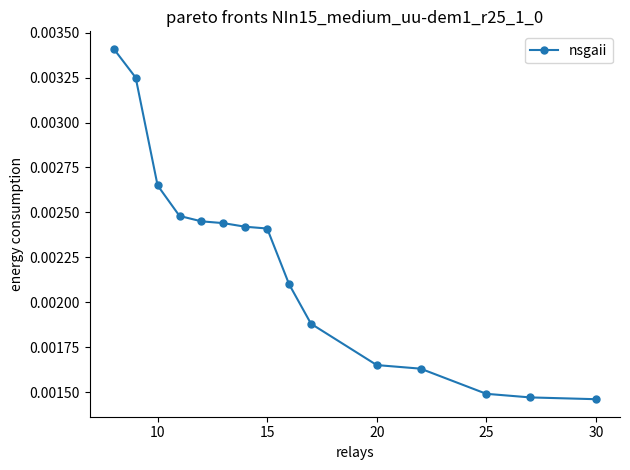

How many values are between 0 and 1?

15